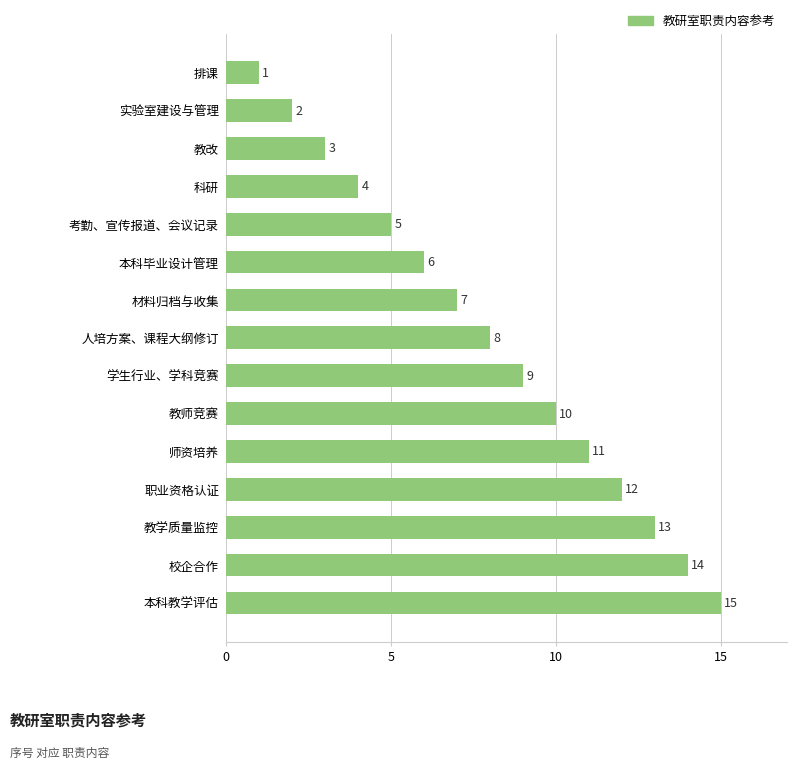

Reading bottom to top, extract all data points from this chart.

15	14	13	12	11	10	9	8	7	6	5	4	3	2	1